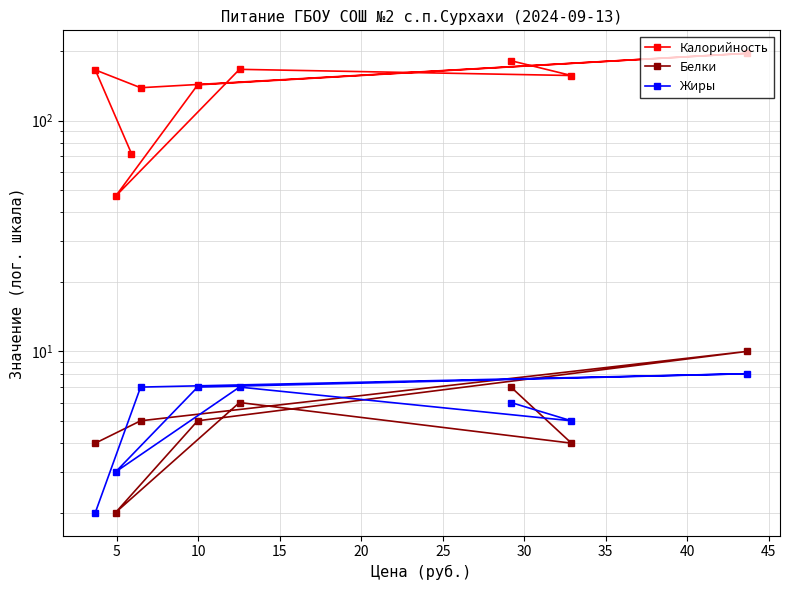

How many values in the Калорийность series exceed 157?

4